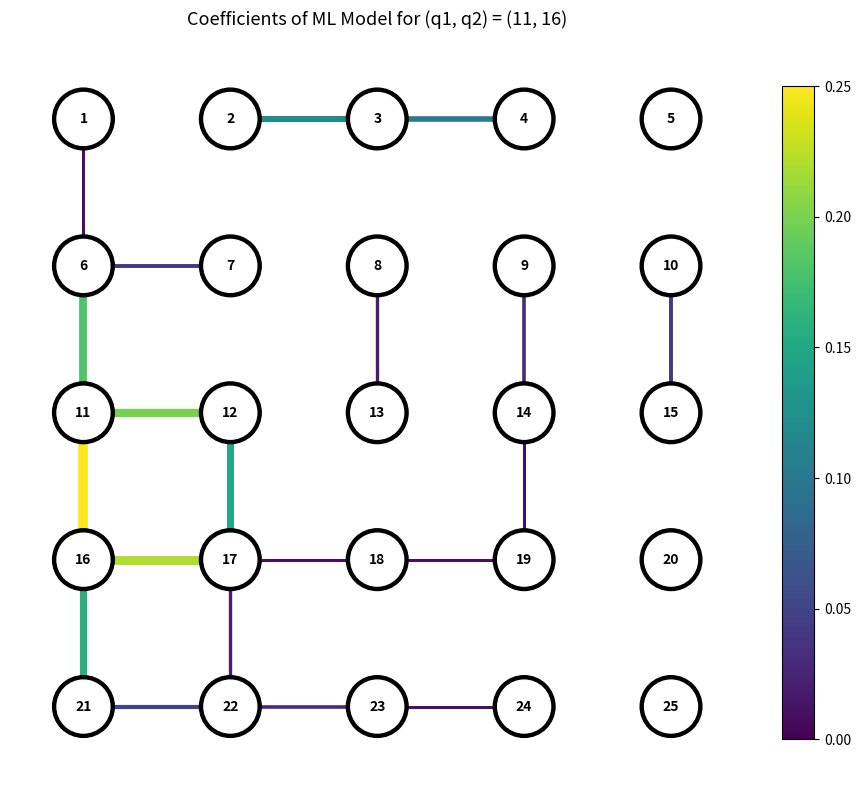

The edge_21_22 series shows 0 at 1. True or false?

True